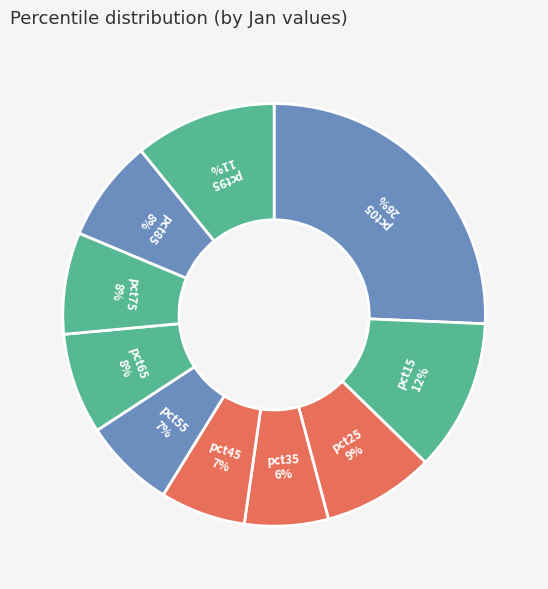

Does pct15 account for over 50% of the chart?

No